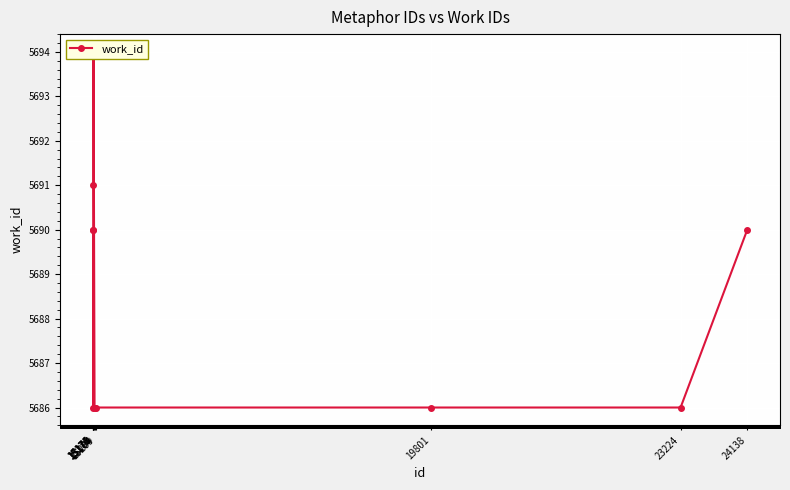

What is the change in value from 15174 to 23224?

-4